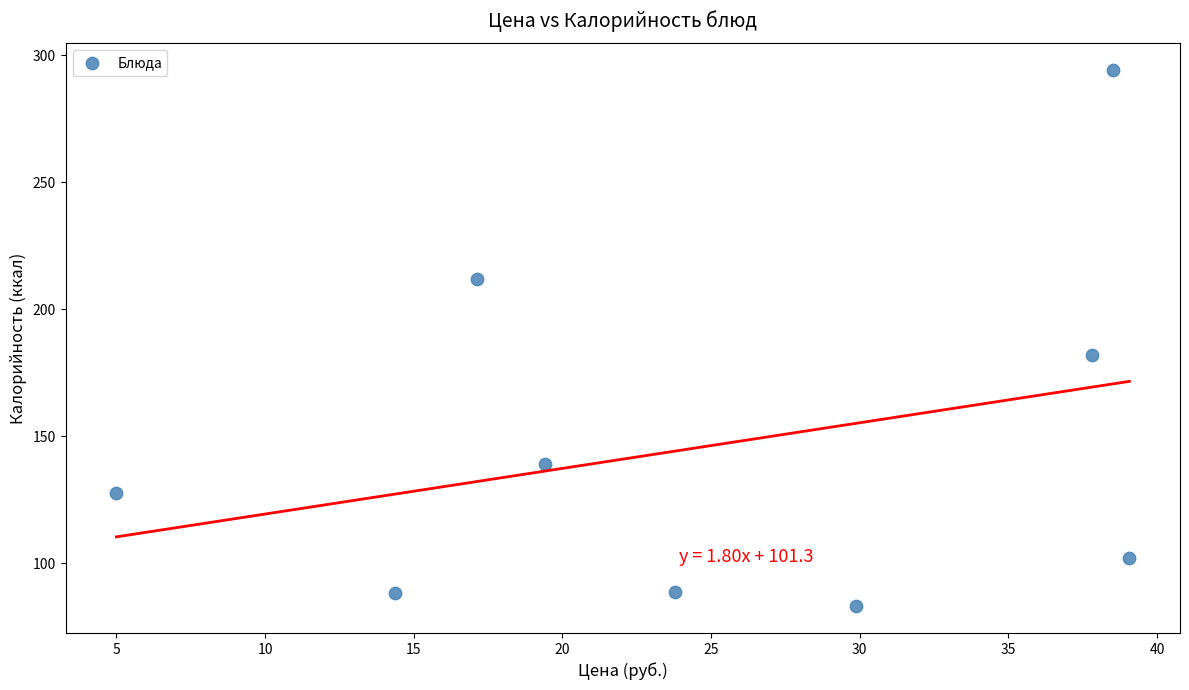

What is the range of X values (max minus min)?

34.1